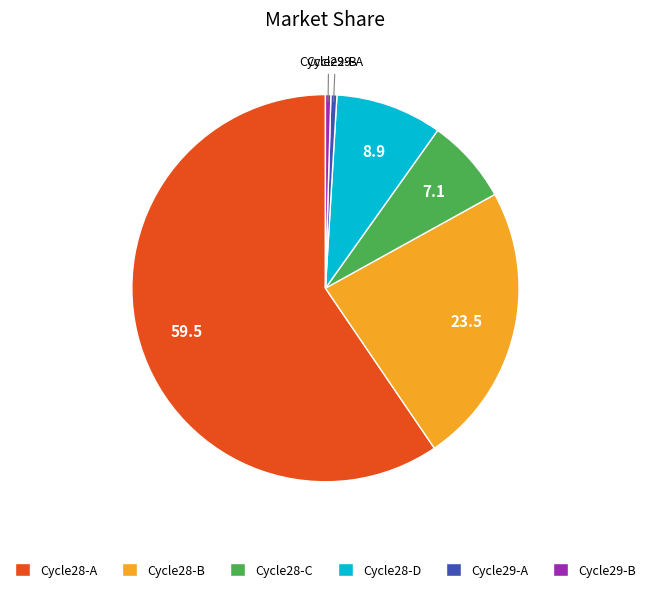

Combined, do Cycle29-B and Cycle29-A account for over 50%?

No